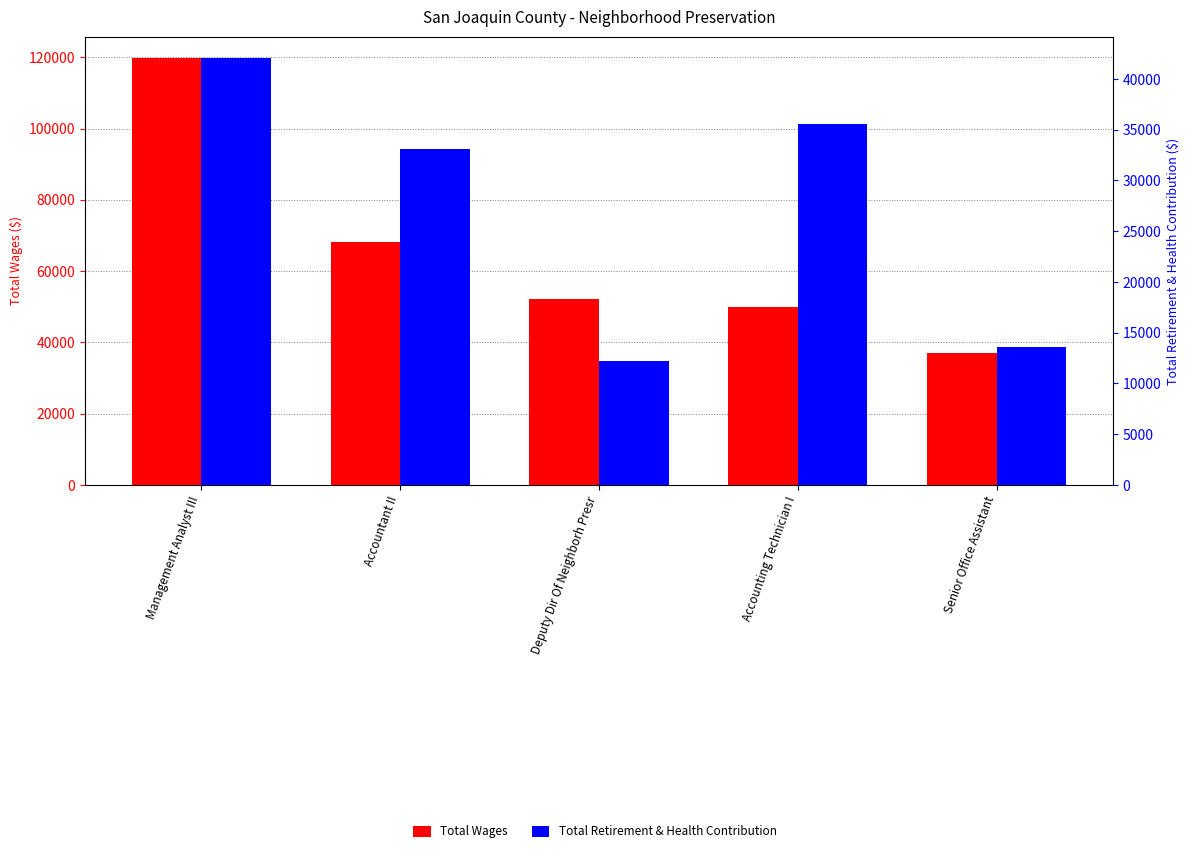

What are all the series names shown in the legend?

Total Wages, Total Retirement & Health Contribution